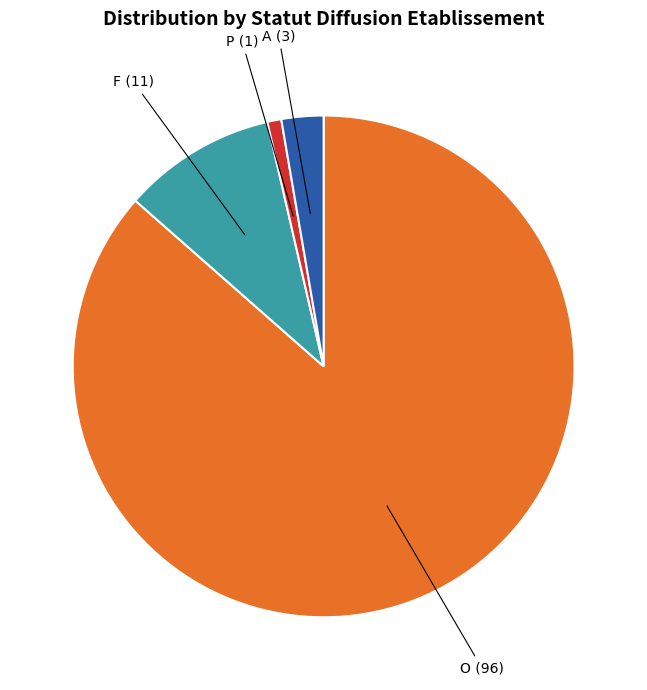

Is there any slice that represents more than half of the pie?

Yes